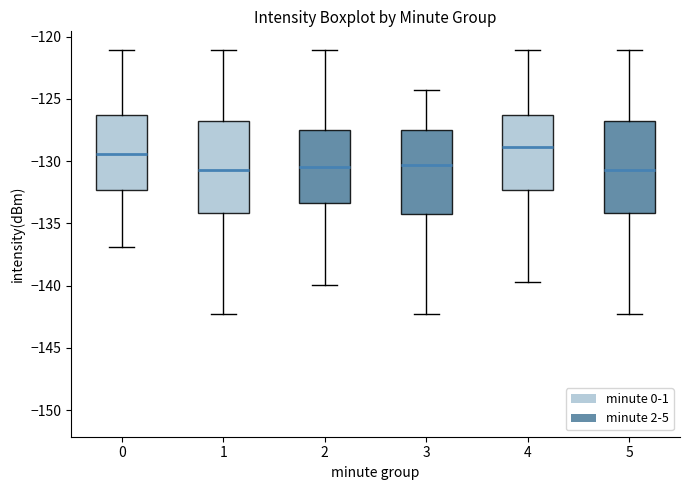

Reading left to right, transcribe this box plot: for each box, give where its median line is, the range the box spans, and where its two whiskers end, as read against the y-axis. The values are not printed on the chart, so give them approximately, as read against the axis.

0: median -129.5, box -132.5 to -126.5, whiskers -137.0 to -121.0
1: median -130.5, box -134.0 to -127.0, whiskers -142.5 to -121.0
2: median -130.5, box -133.5 to -127.5, whiskers -140.0 to -121.0
3: median -130.5, box -134.5 to -127.5, whiskers -142.5 to -124.5
4: median -129.0, box -132.5 to -126.5, whiskers -139.5 to -121.0
5: median -130.5, box -134.0 to -127.0, whiskers -142.5 to -121.0